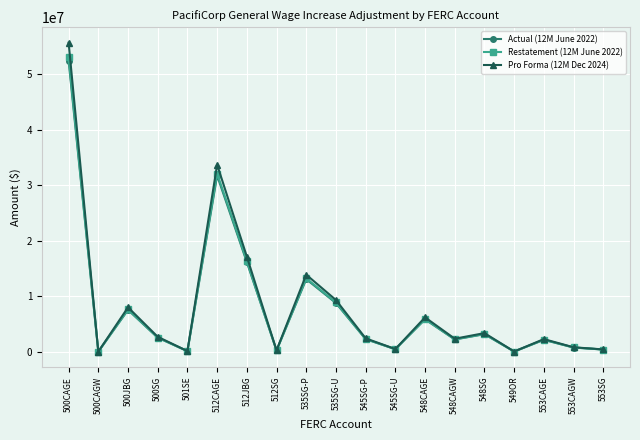

What is the label of the 9th point from the right?

545SG-P